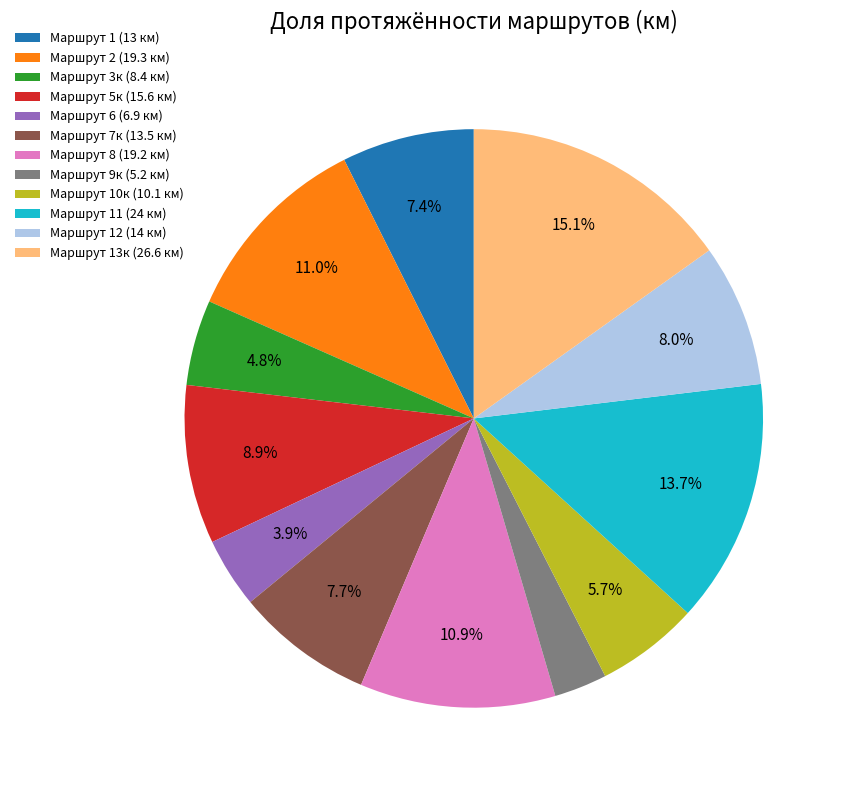

To the nearest percent, what is the difference between the Маршрут 9к (5.2 км) and Маршрут 2 (19.3 км) slice percentages?

8%